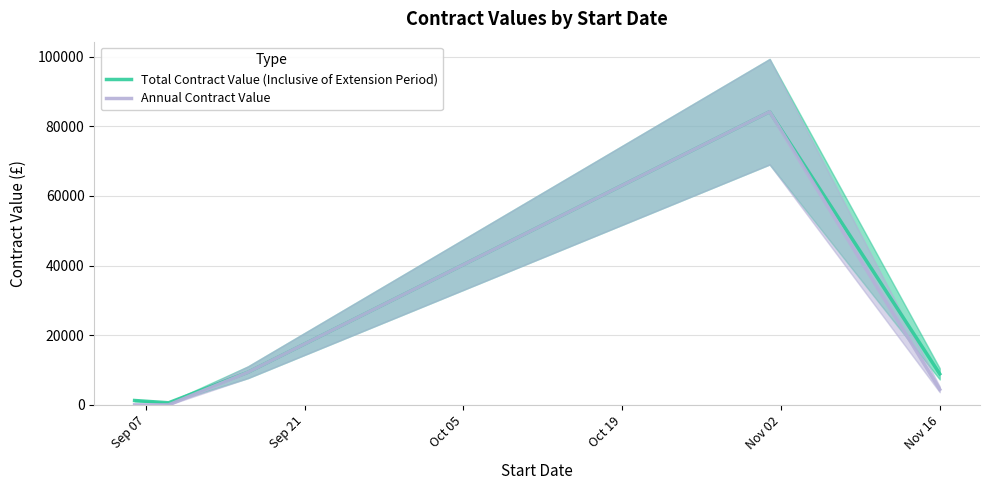

Rank the series by their average value, from highest to lowest.

Total Contract Value (Inclusive of Extension Period), Annual Contract Value